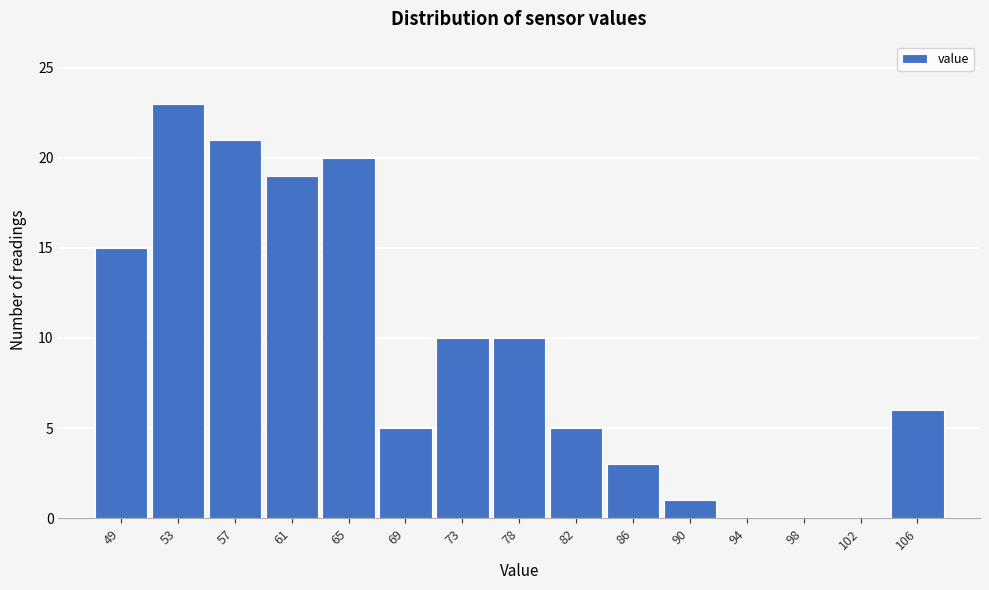

Reading left to right, transcribe all the data shown in this chart.

49=15	53=23	57=21	61=19	65=20	69=5	73=10	78=10	82=5	86=3	90=1	94=0	98=0	102=0	106=6